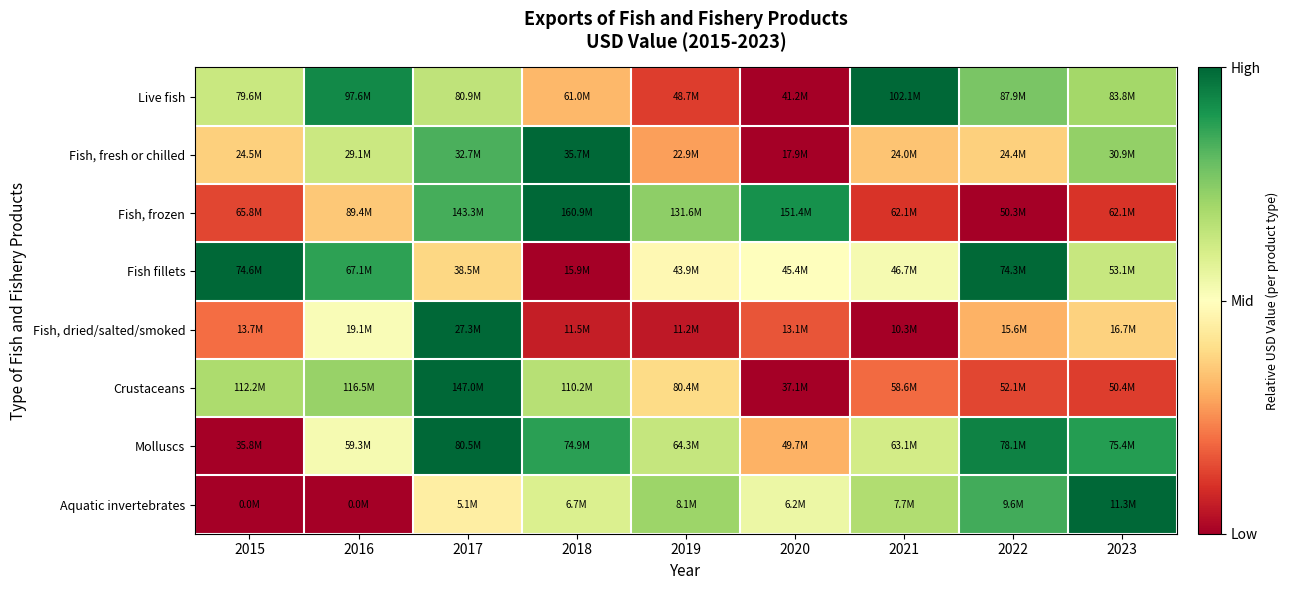

Reading right to left, list all the values displayed in this chart.

Live fish: 2023=0.7	2022=0.8	2021=1.0	2020=0.0	2019=0.1	2018=0.3	2017=0.7	2016=0.9	2015=0.6
Fish, fresh or chilled: 2023=0.7	2022=0.4	2021=0.3	2020=0.0	2019=0.3	2018=1.0	2017=0.8	2016=0.6	2015=0.4
Fish, frozen: 2023=0.1	2022=0.0	2021=0.1	2020=0.9	2019=0.7	2018=1.0	2017=0.8	2016=0.4	2015=0.1
Fish fillets: 2023=0.6	2022=1.0	2021=0.5	2020=0.5	2019=0.5	2018=0.0	2017=0.4	2016=0.9	2015=1.0
Fish, dried/salted/smoked: 2023=0.4	2022=0.3	2021=0.0	2020=0.2	2019=0.1	2018=0.1	2017=1.0	2016=0.5	2015=0.2
Crustaceans: 2023=0.1	2022=0.1	2021=0.2	2020=0.0	2019=0.4	2018=0.7	2017=1.0	2016=0.7	2015=0.7
Molluscs: 2023=0.9	2022=0.9	2021=0.6	2020=0.3	2019=0.6	2018=0.9	2017=1.0	2016=0.5	2015=0.0
Aquatic invertebrates: 2023=1.0	2022=0.8	2021=0.7	2020=0.6	2019=0.7	2018=0.6	2017=0.4	2016=0.0	2015=0.0